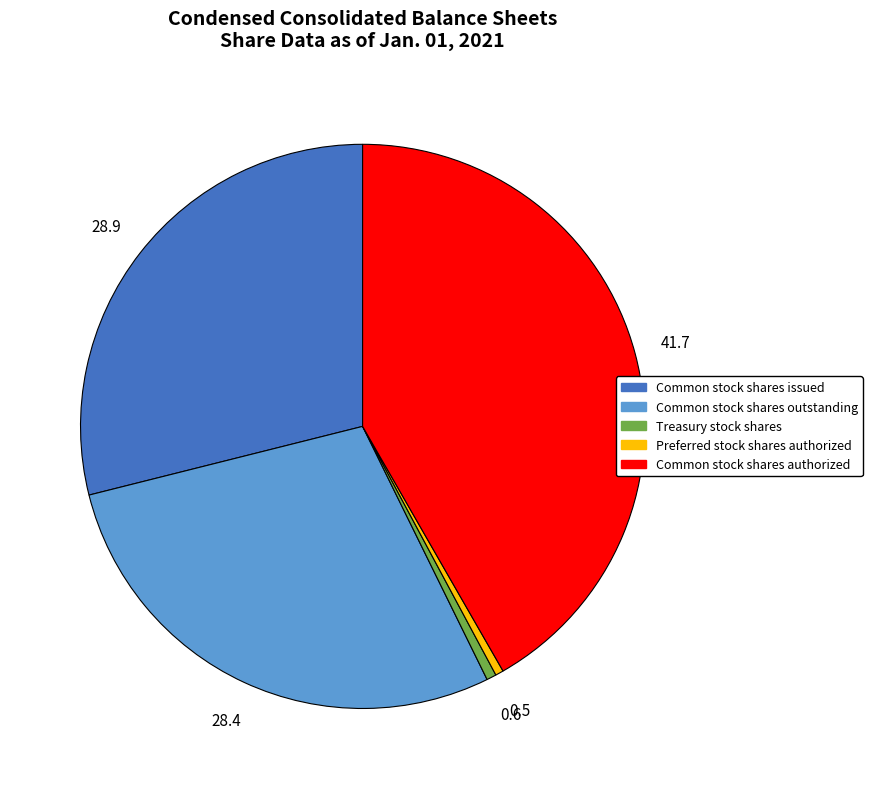

Is there any slice that represents more than half of the pie?

No